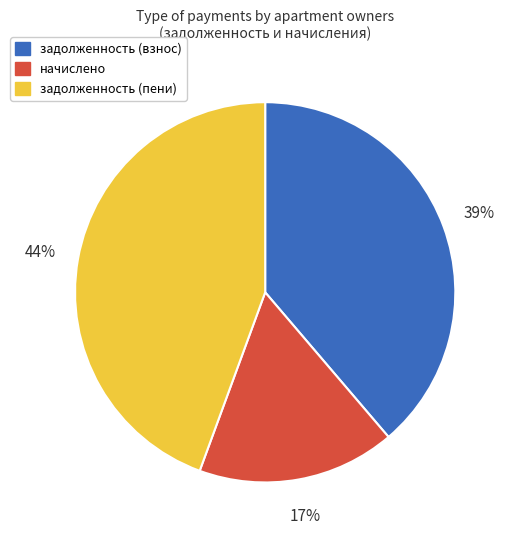

Is it true that начислено is 17% of the pie?

True